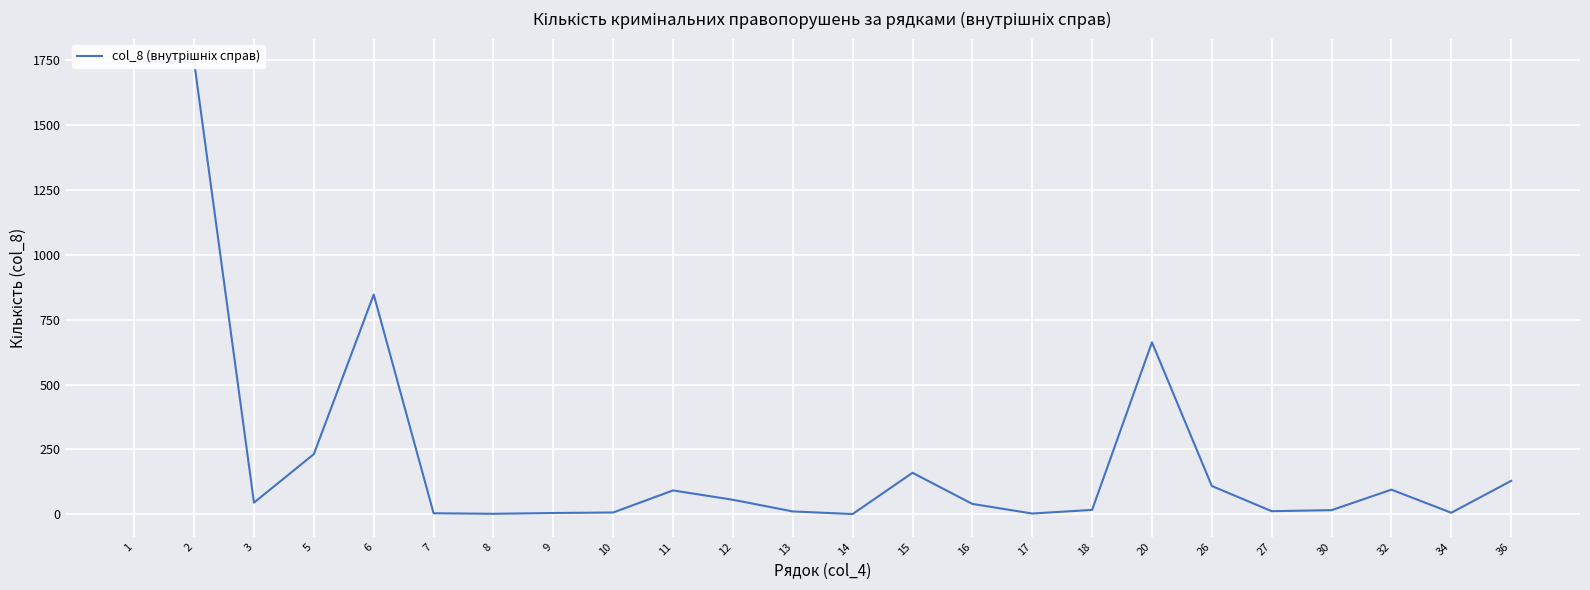

Is it true that the value at 14 is 1?

True